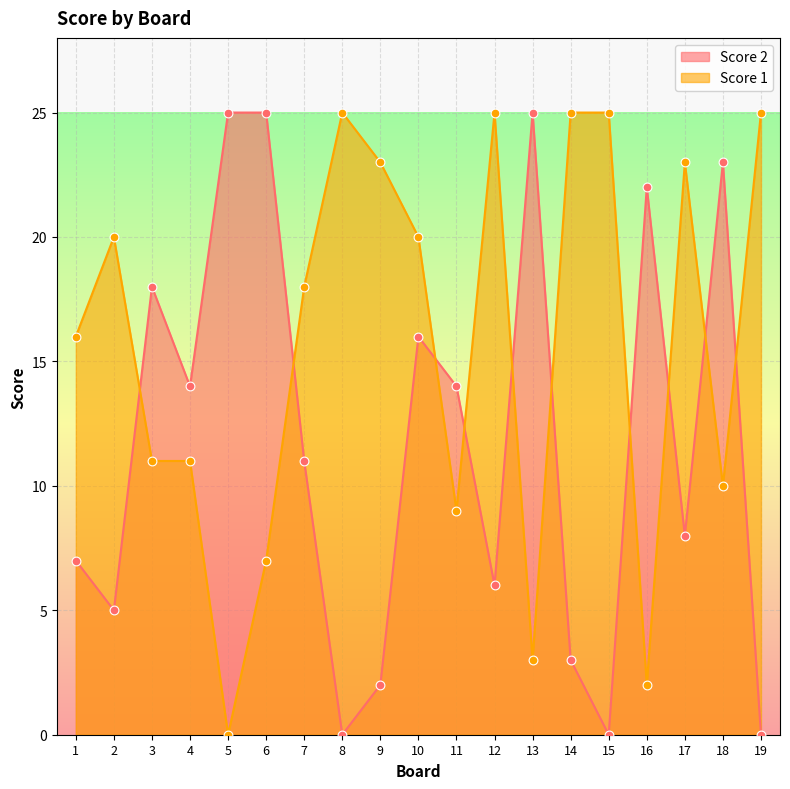

At how many categories does at least one series exceed 4?

19